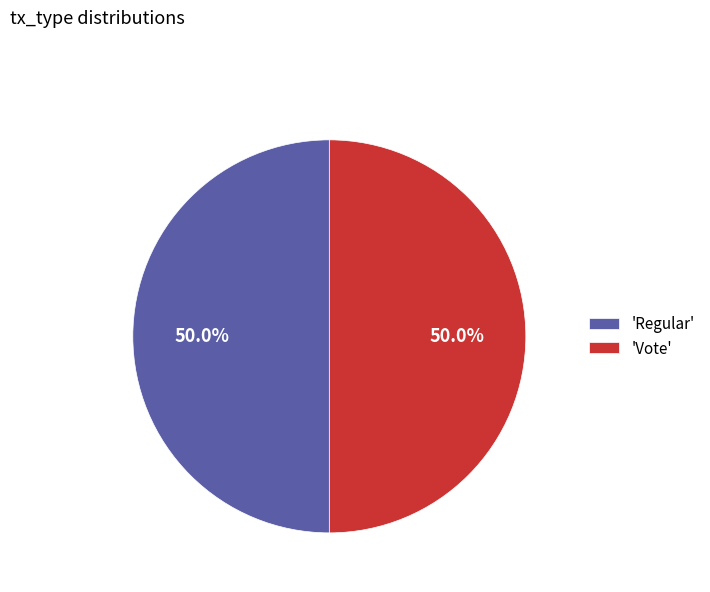

Is the sum of 'Regular' and 'Vote' greater than half?

Yes